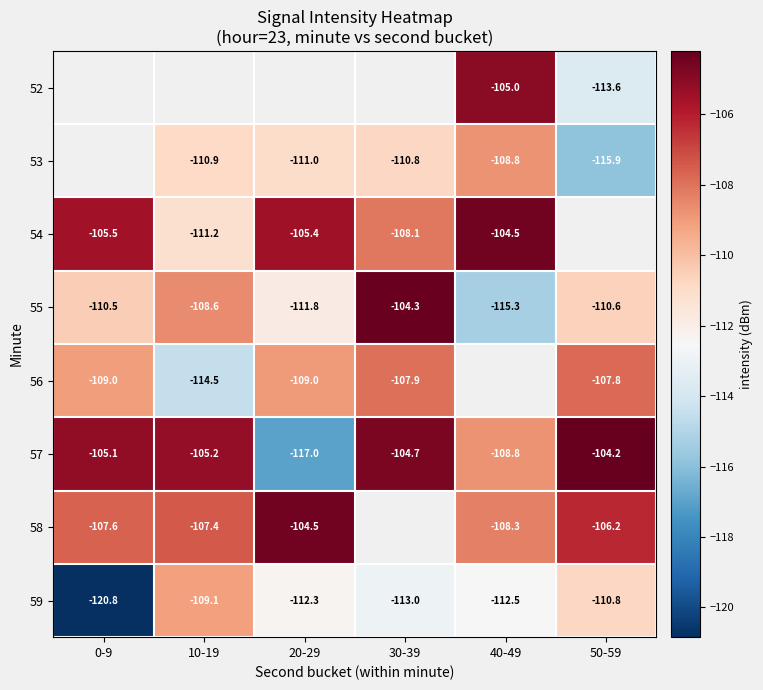

What is the minimum value shown in the chart?

-120.8